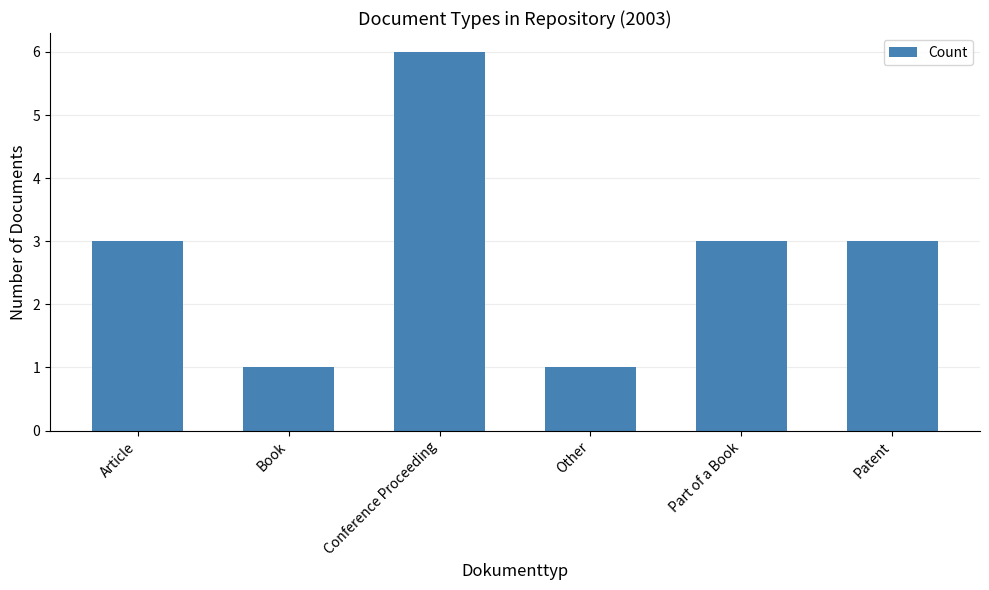

What is the label of the 6th bar from the left?

Patent